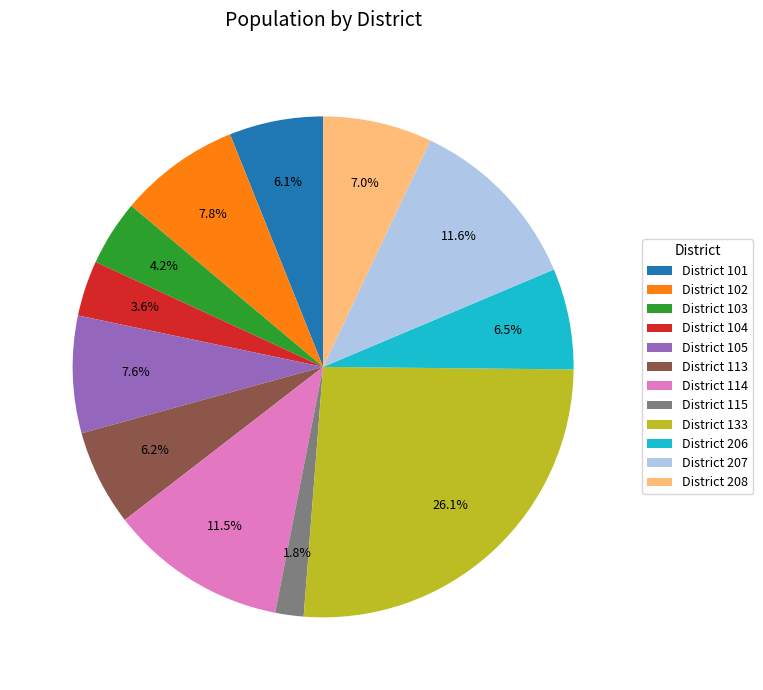

Approximately how many times larger is the value at District 104 compared to District 207?

0.3